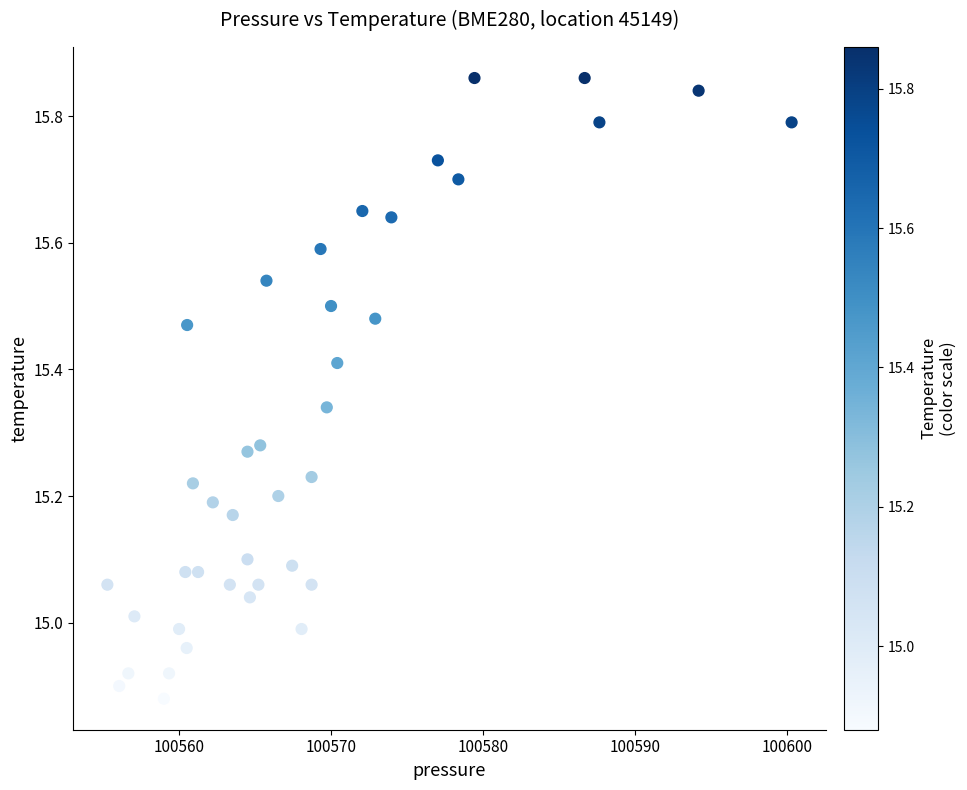

What is the range of X values (max minus min)?

45.0